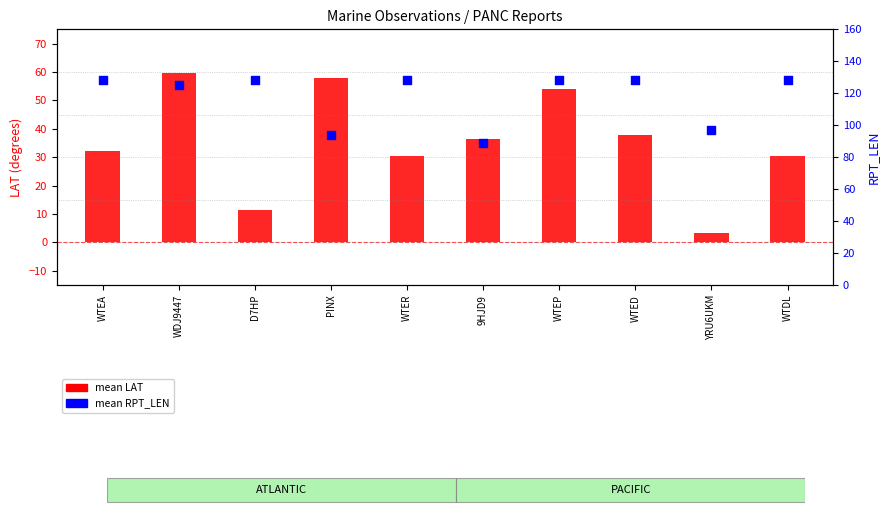

Which series contains the highest Y value?

mean RPT_LEN